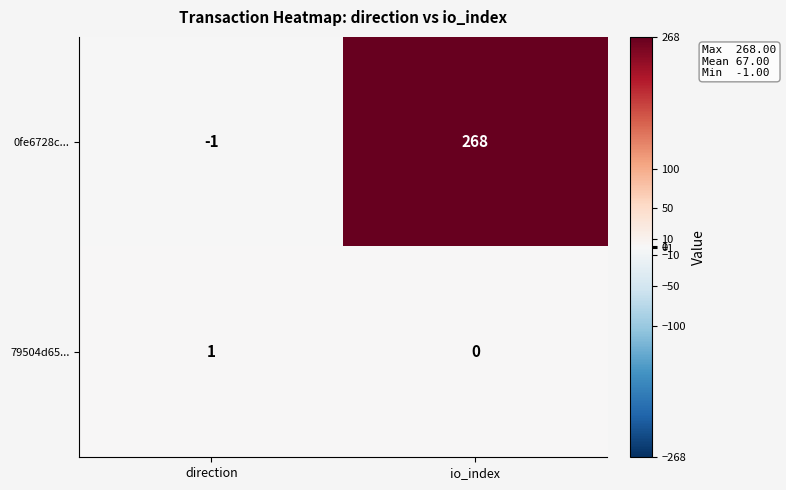

What is the maximum value shown in the chart?

268